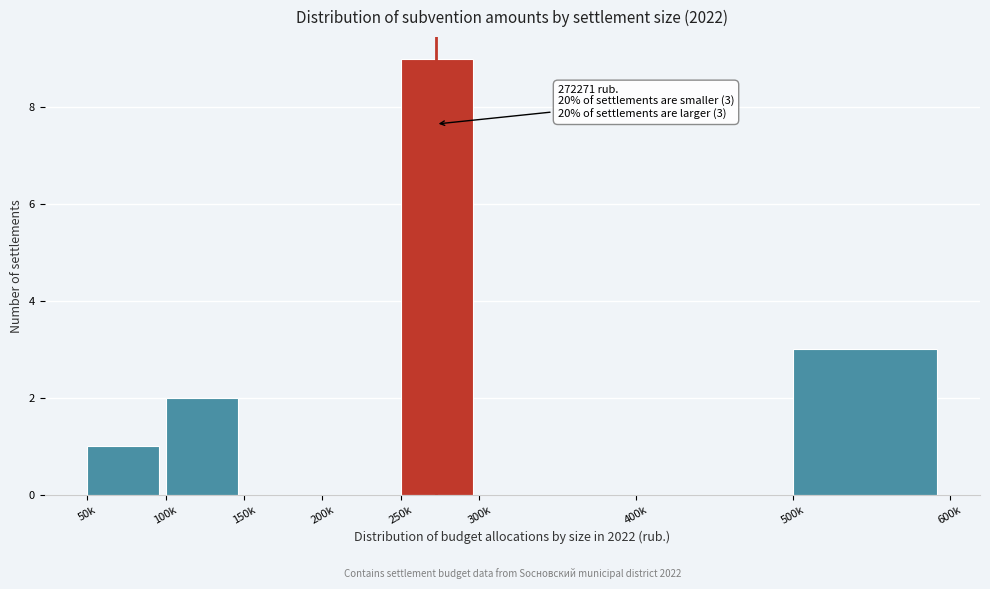

Reading right to left, what are all the values shown in this chart?

500k=3	400k=0	300k=0	250k=9	200k=0	150k=0	100k=2	50k=1